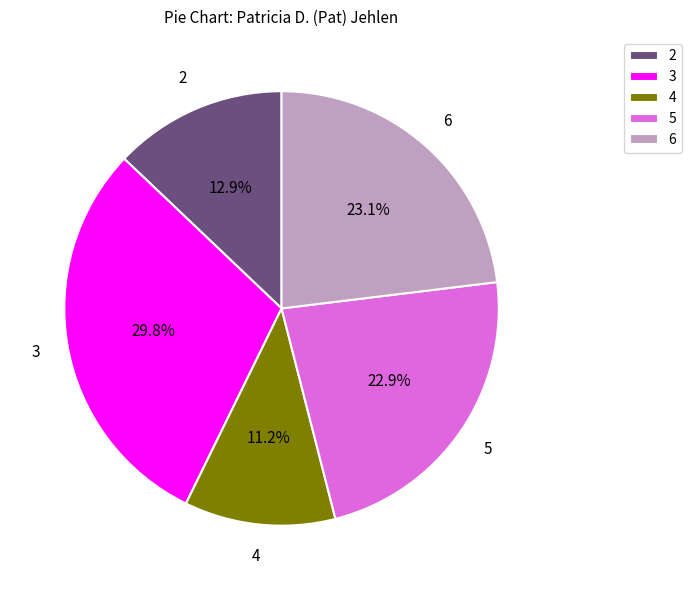

Which slice is the largest?

3